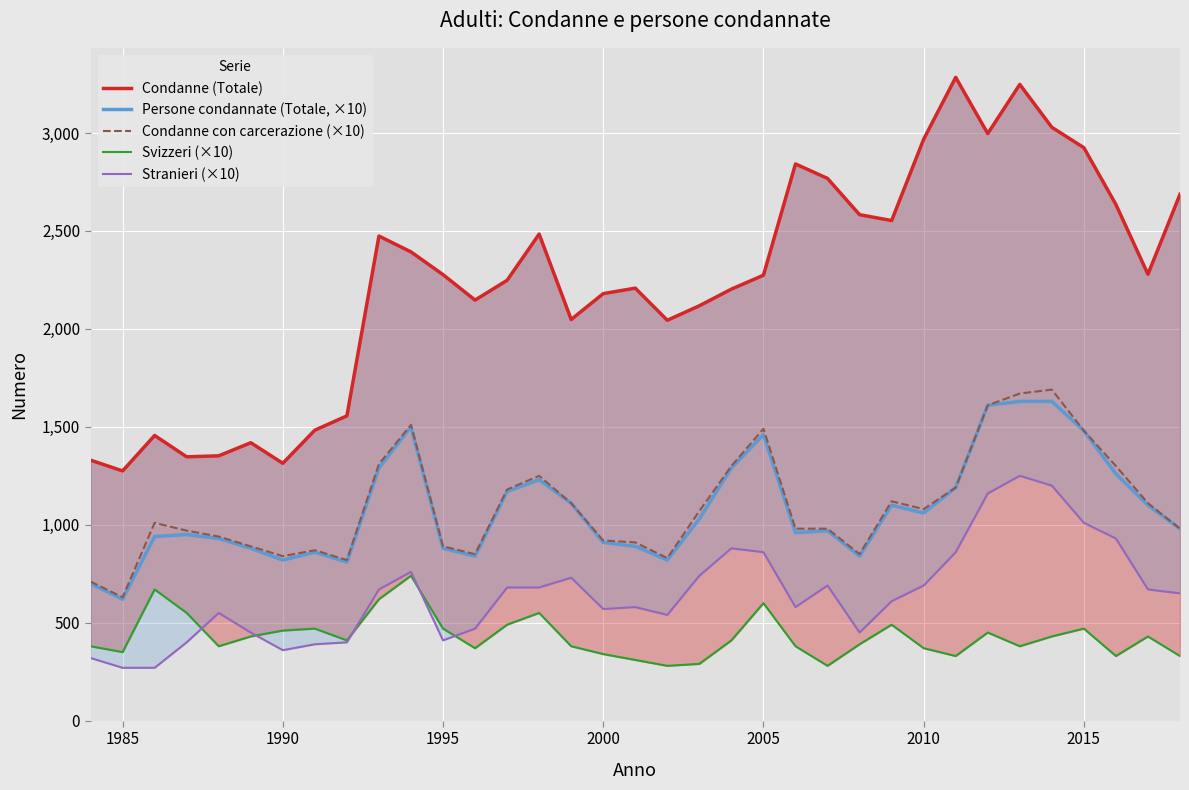

What is the highest value of the Persone condannate (Totale, ×10) series?

1630